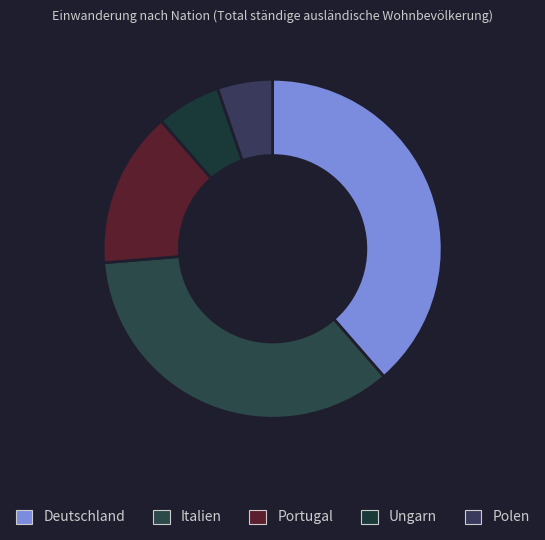

What percentage is the Deutschland slice, to the nearest percent?

39%